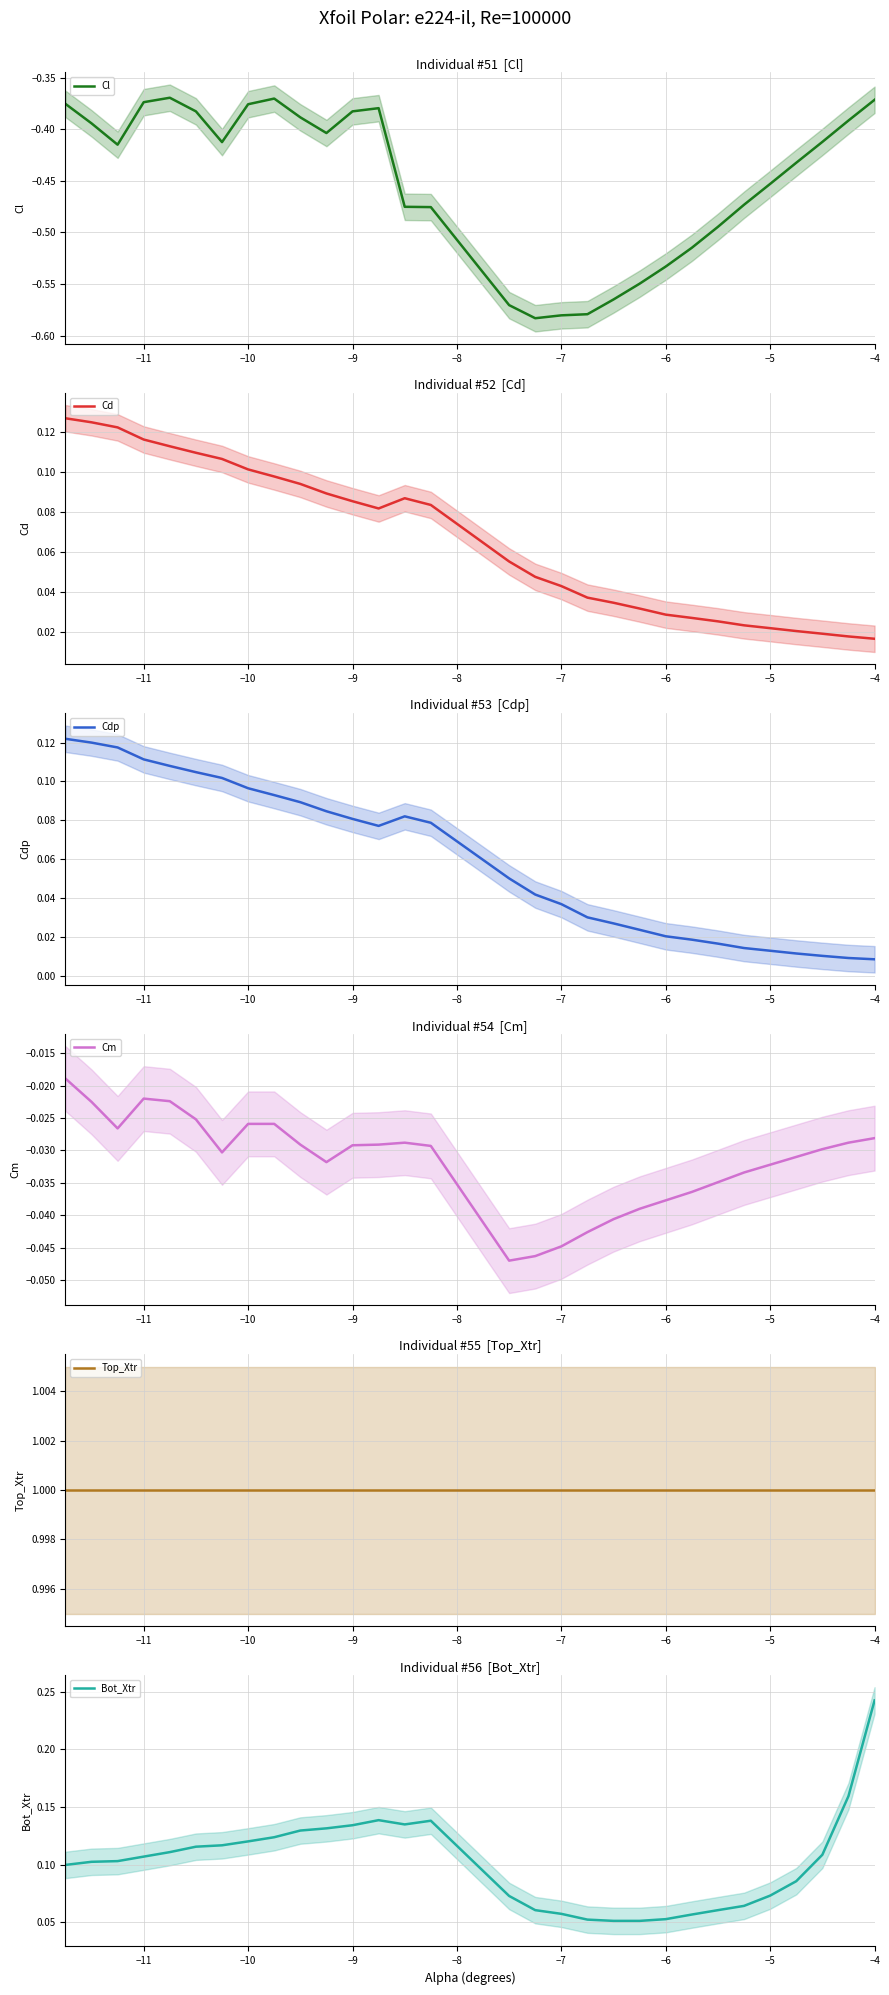

The Top_Xtr series shows 0.4 at −4. True or false?

False